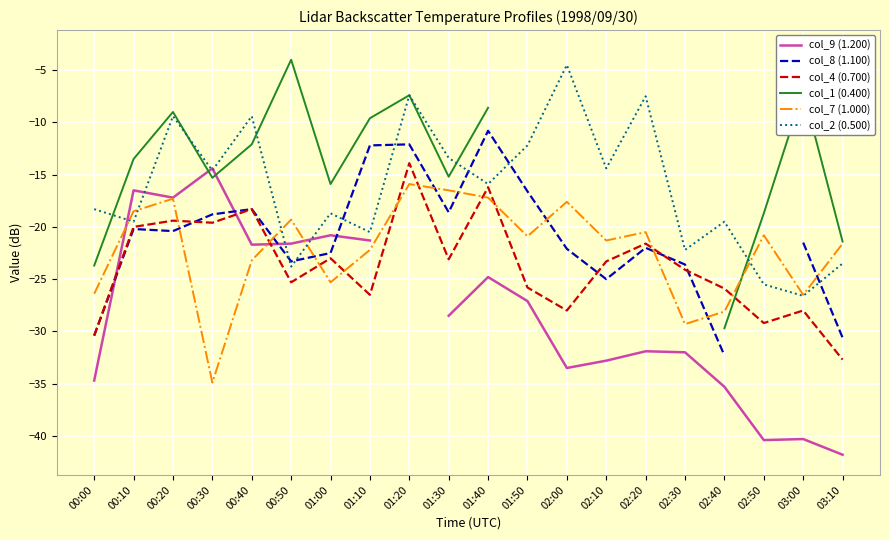

Does the chart display data point markers on the line(s)?

No